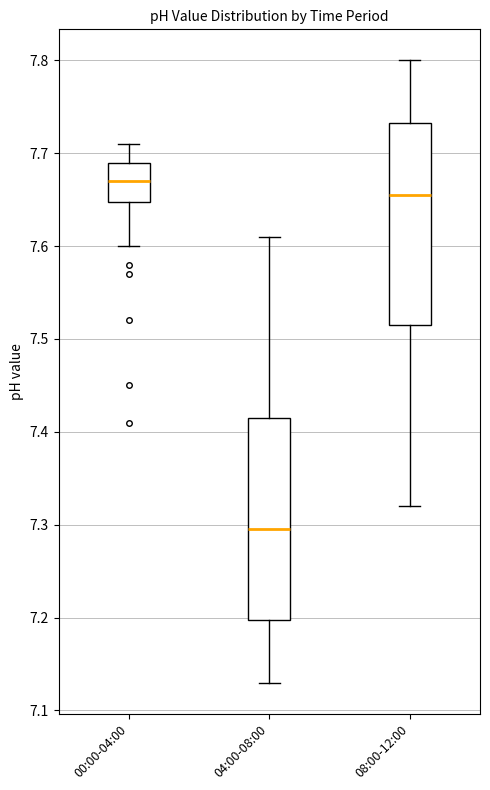

Where is the lower edge of the box for 08:00-12:00 on the y-axis? The values are not printed on the chart, so give them approximately, as read against the axis.

7.52